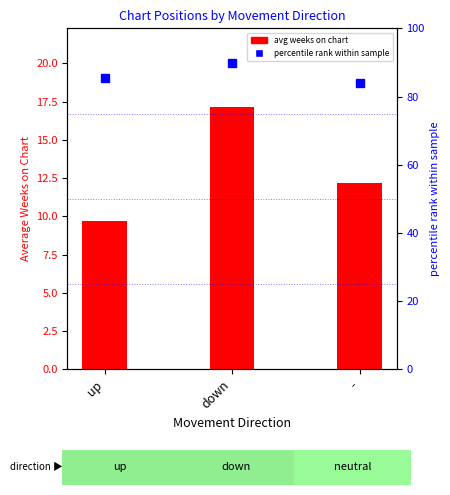

The percentile rank within sample series shows 146.3 at down. True or false?

False